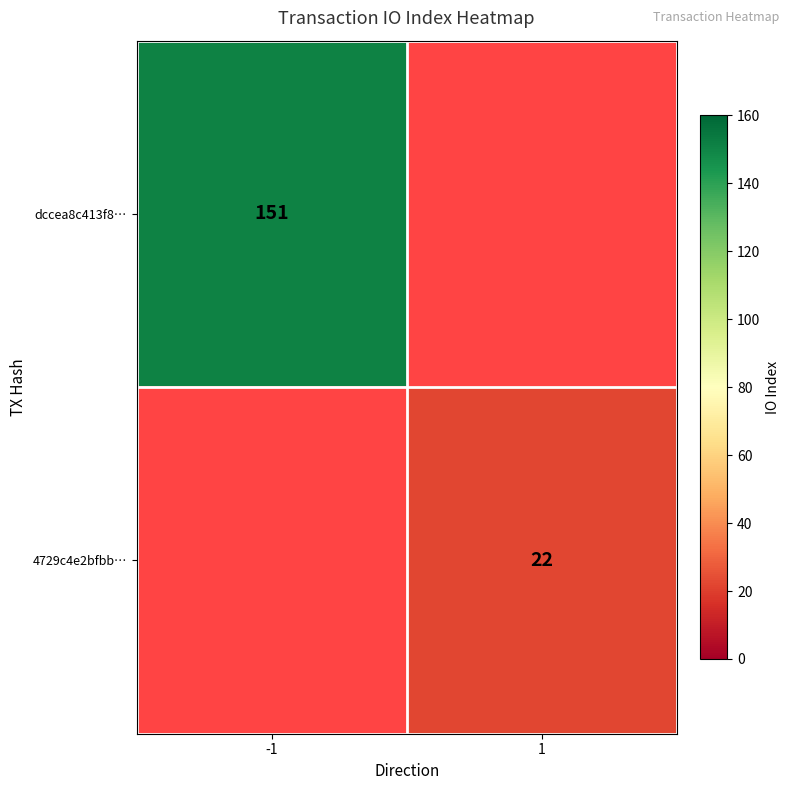

The 4729c4e2bfbb… series shows 14.9 at 1. True or false?

False